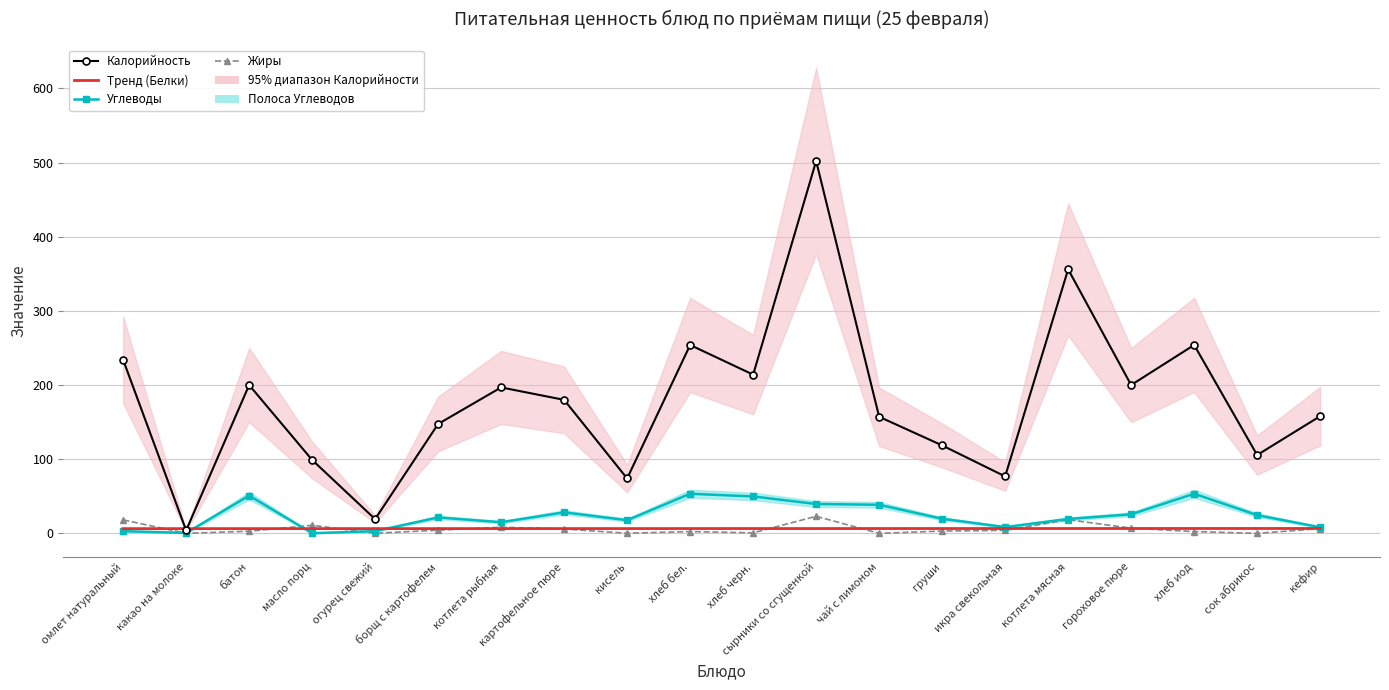

True or false: Тренд (Белки) has a value of 6.4 at борщ с картофелем.

True